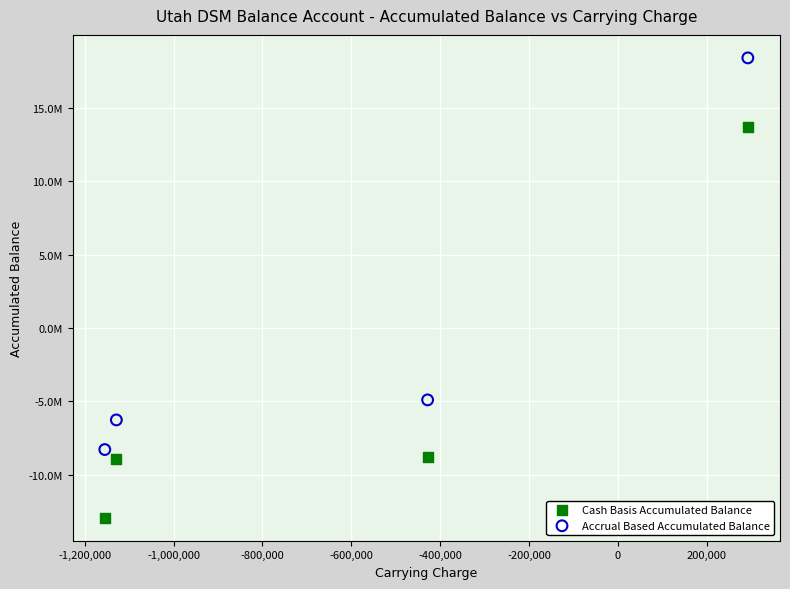

Which series contains the highest Y value?

Accrual Based Accumulated Balance